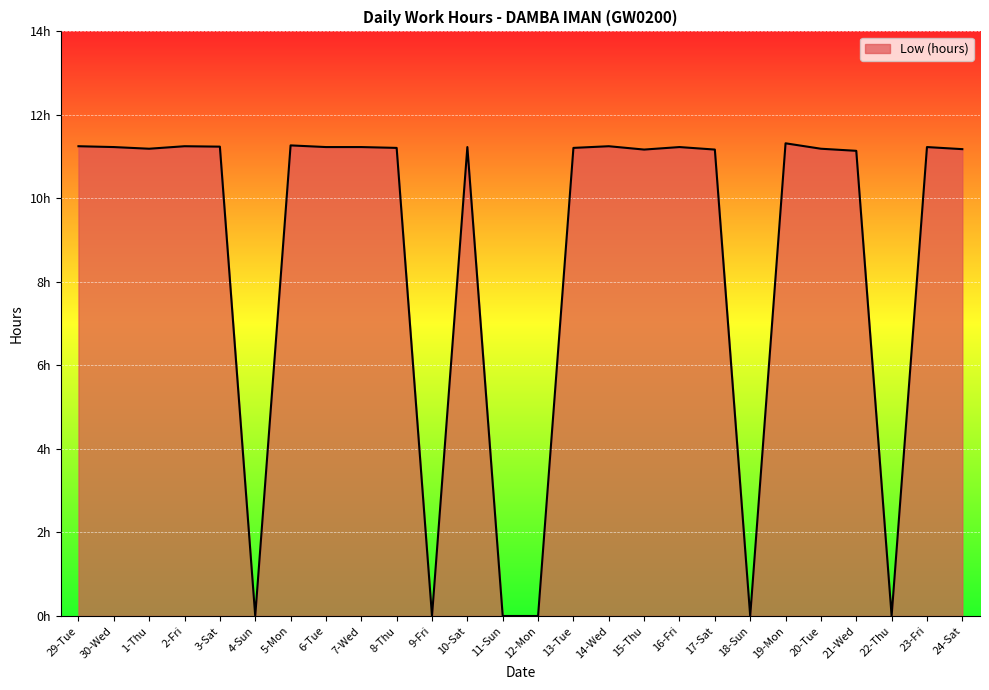

What is the change in value from 10-Sat to 18-Sun?

-11.2